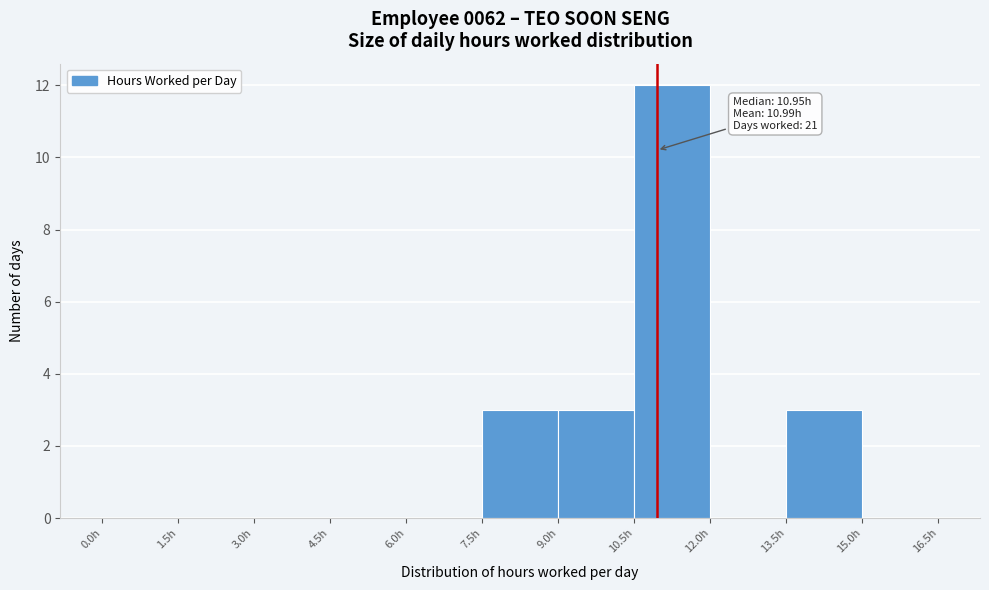

Which range on the x-axis has the tallest bar?

10.5 to 12.0